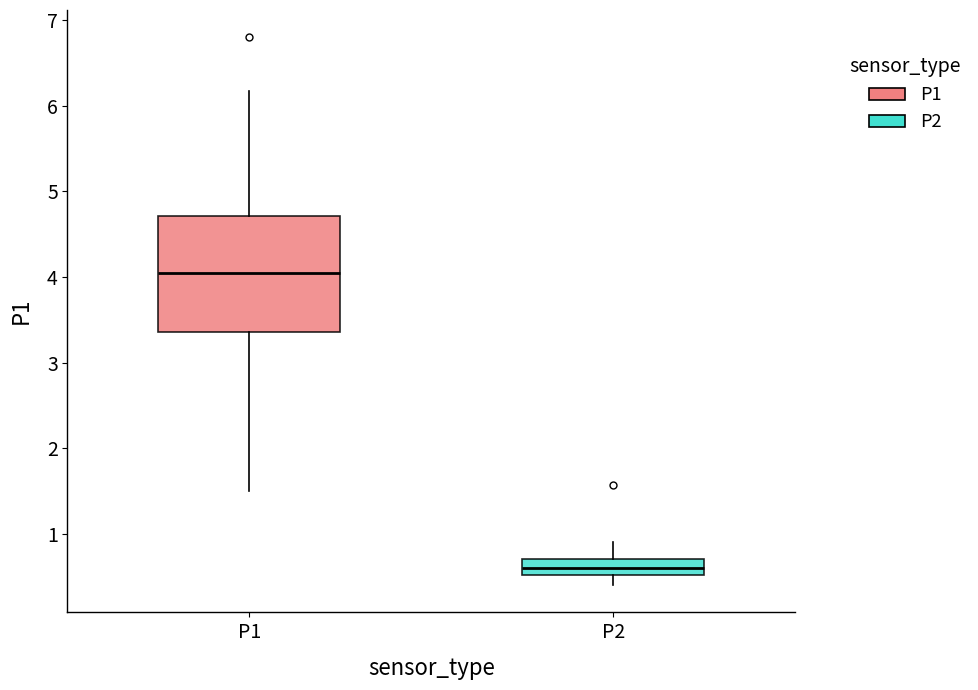

Reading left to right, read every box against the y-axis: the position of its median line, the range the box covers, and the ends of its whiskers. The values are not printed on the chart, so give them approximately, as read against the axis.

P1: median 4.1, box 3.4 to 4.7, whiskers 1.5 to 6.2
P2: median 0.6, box 0.5 to 0.7, whiskers 0.4 to 0.9